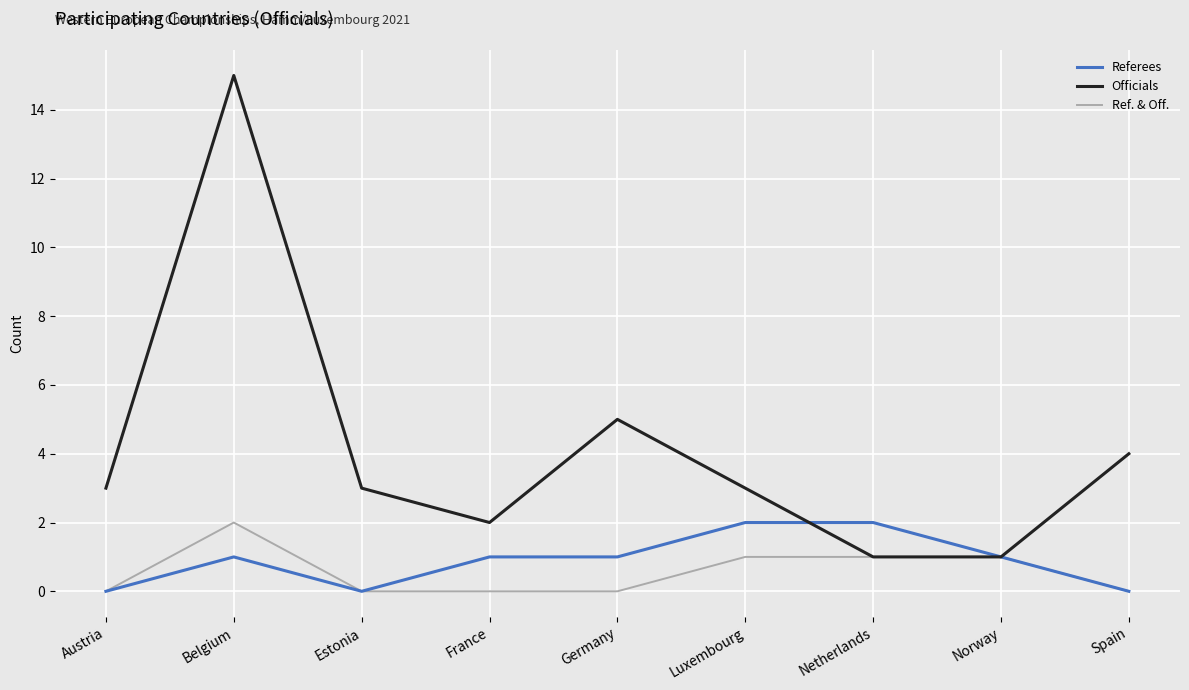

Rank the series at France from highest to lowest value.

Officials, Referees, Ref. & Off.